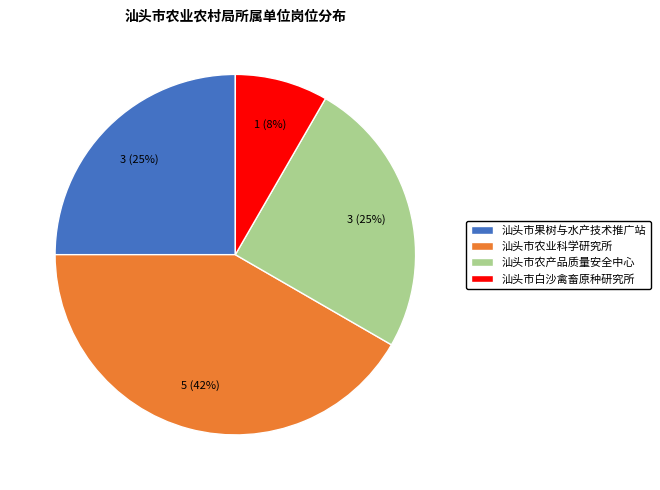

Is the sum of 汕头市农产品质量安全中心 and 汕头市农业科学研究所 greater than half?

Yes